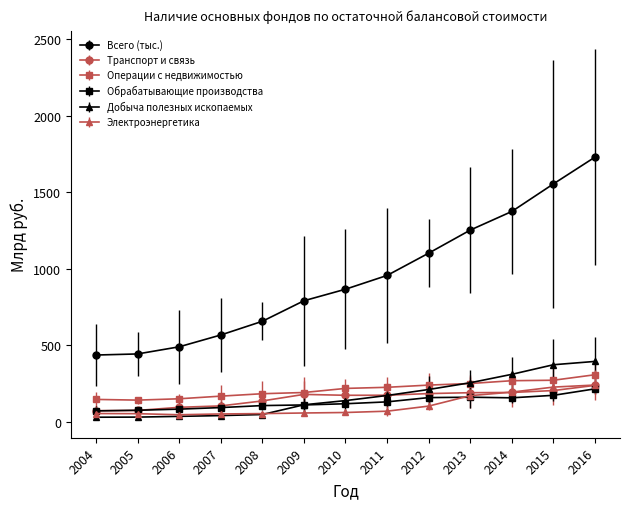

Is the value of Обрабатывающие производства at 2007 greater than the value of Электроэнергетика at 2011?

Yes